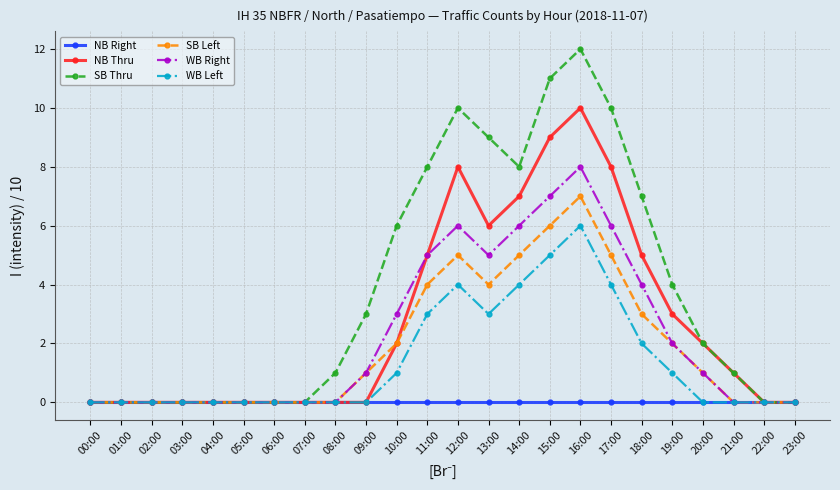

What is the label of the 23rd point from the right?

01:00